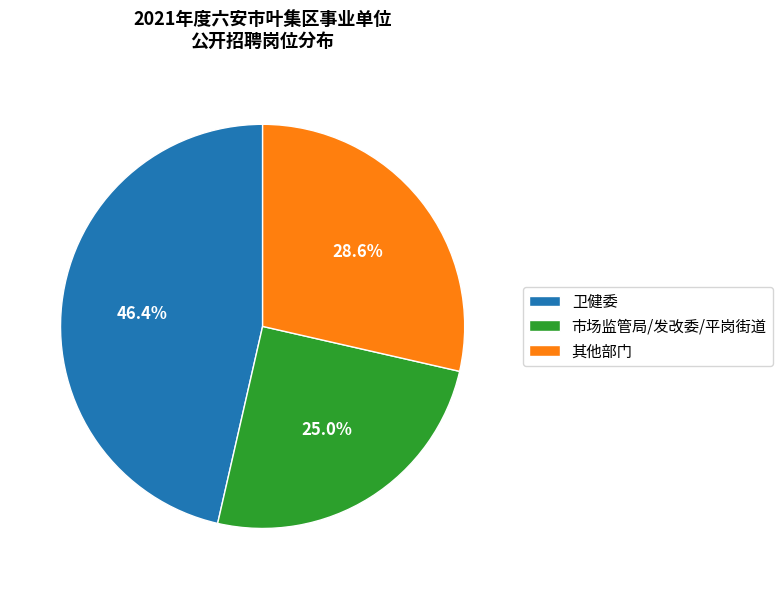

Does any single category account for the majority?

No